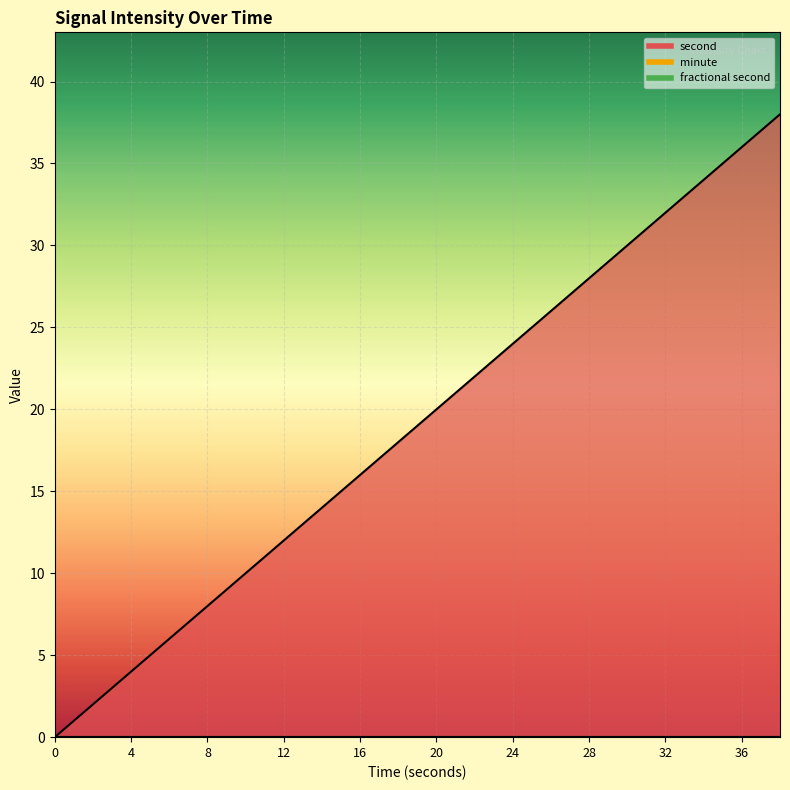

True or false: second and fractional second cross at least once.

False